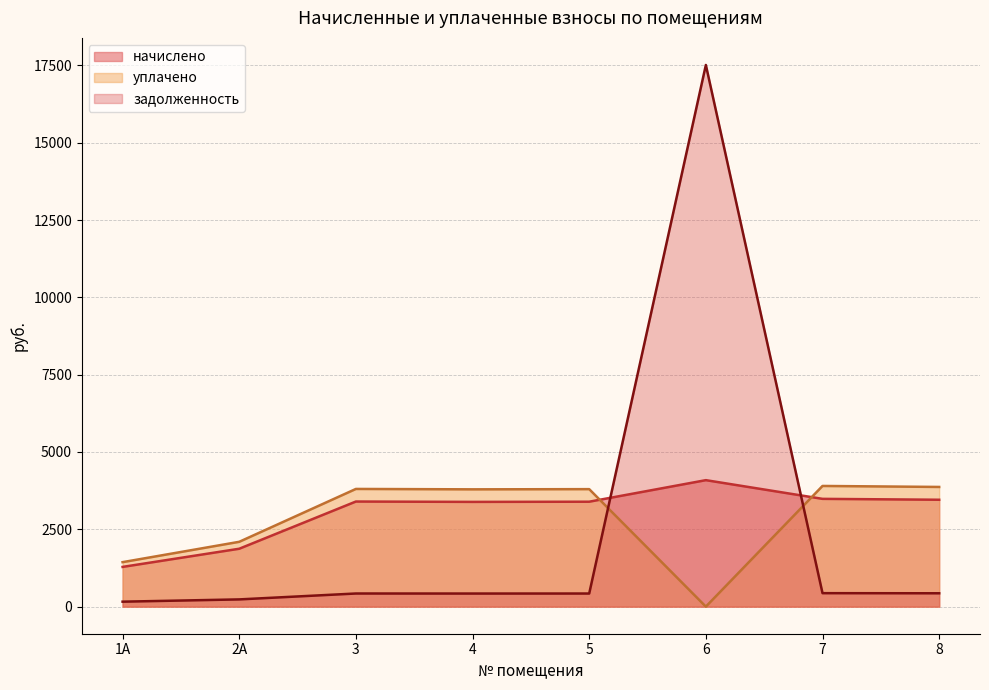

What is the lowest value of the задолженность series?

160.6